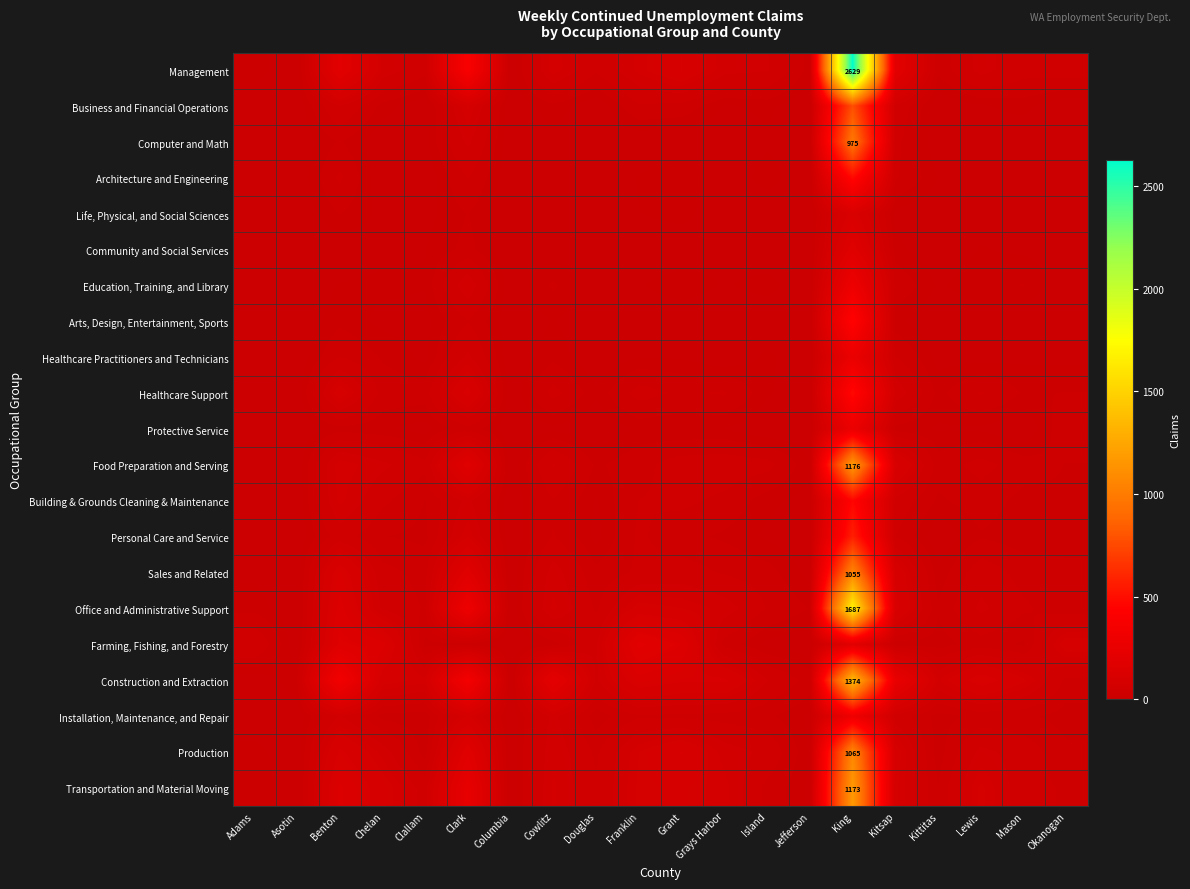

Is it true that Construction and Extraction equals 1374 at King?

True